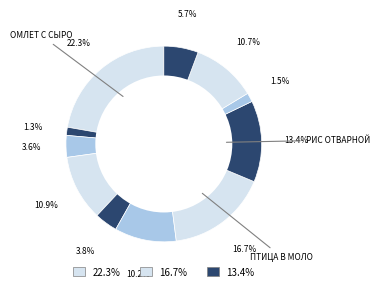

To the nearest percent, what is the difference between the largest and smallest slice percentages?

21%